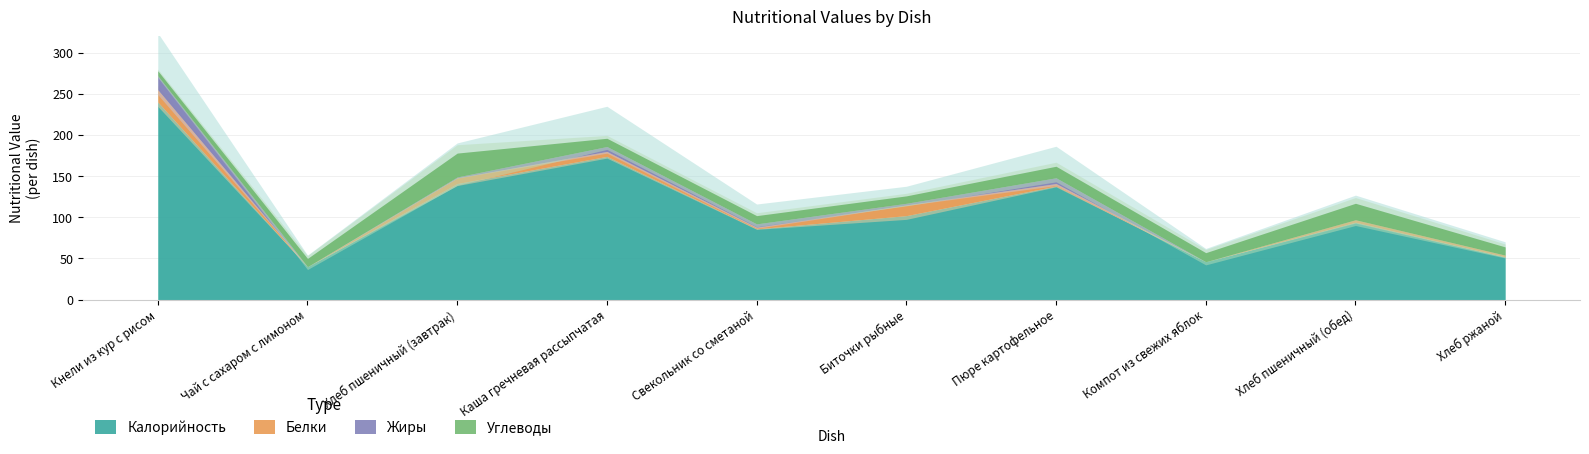

Where is the first local minimum for Жиры?

Чай с сахаром с лимоном